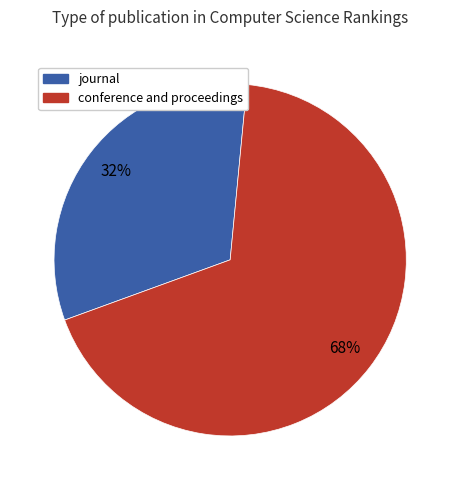

To the nearest percent, what portion does journal represent?

32%